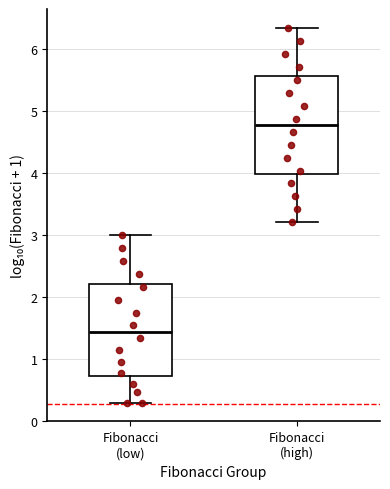

Where does the median line of the box for Fibonacci (low) sit on the y-axis? The values are not printed on the chart, so give them approximately, as read against the axis.

1.4